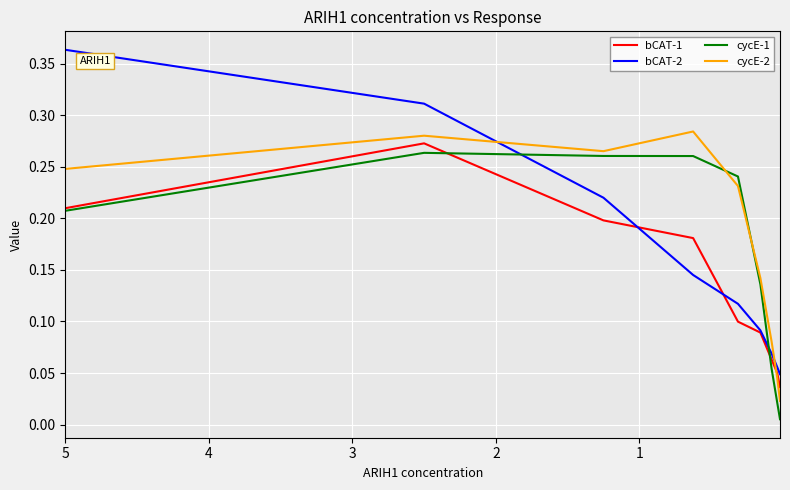

True or false: bCAT-2 has more than 0 points higher than both neighbors.

False